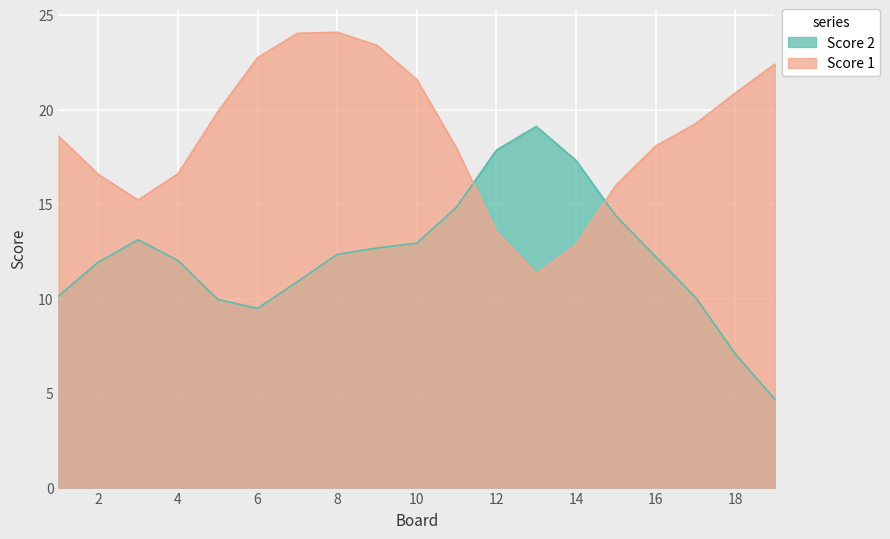

Which series has the largest total across all categories?

Score 1